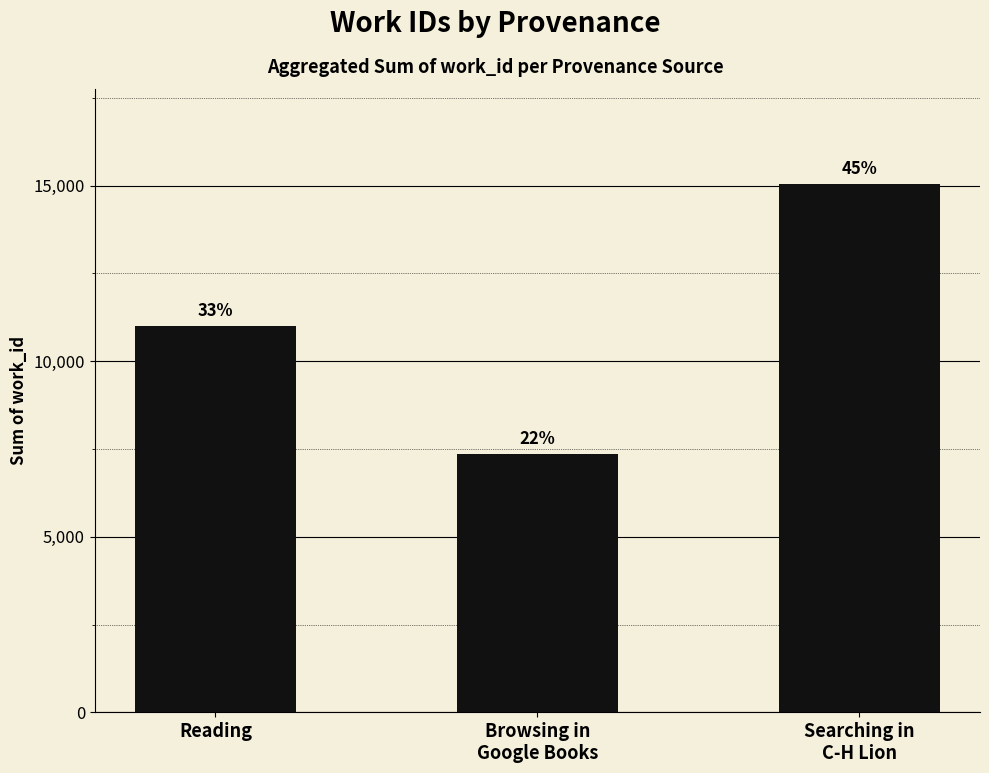

How many bars are there in total?

3